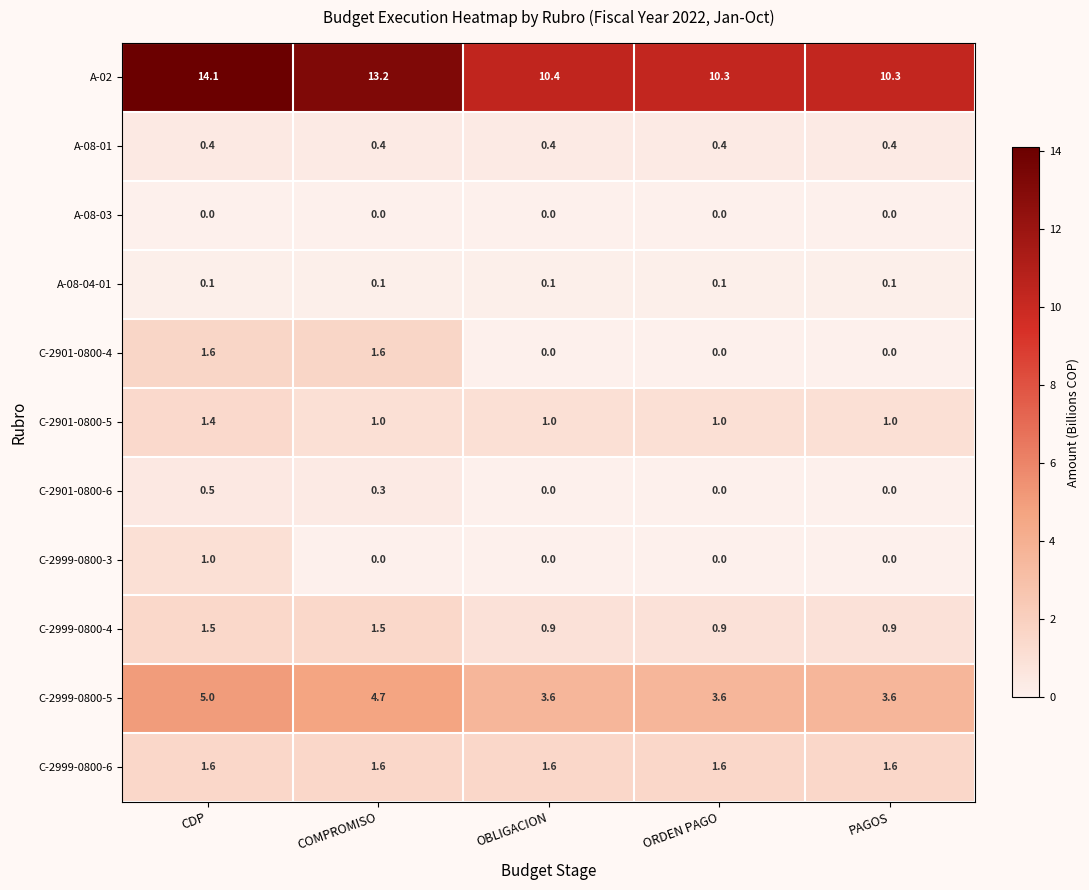

Which series has the largest total across all categories?

A-02